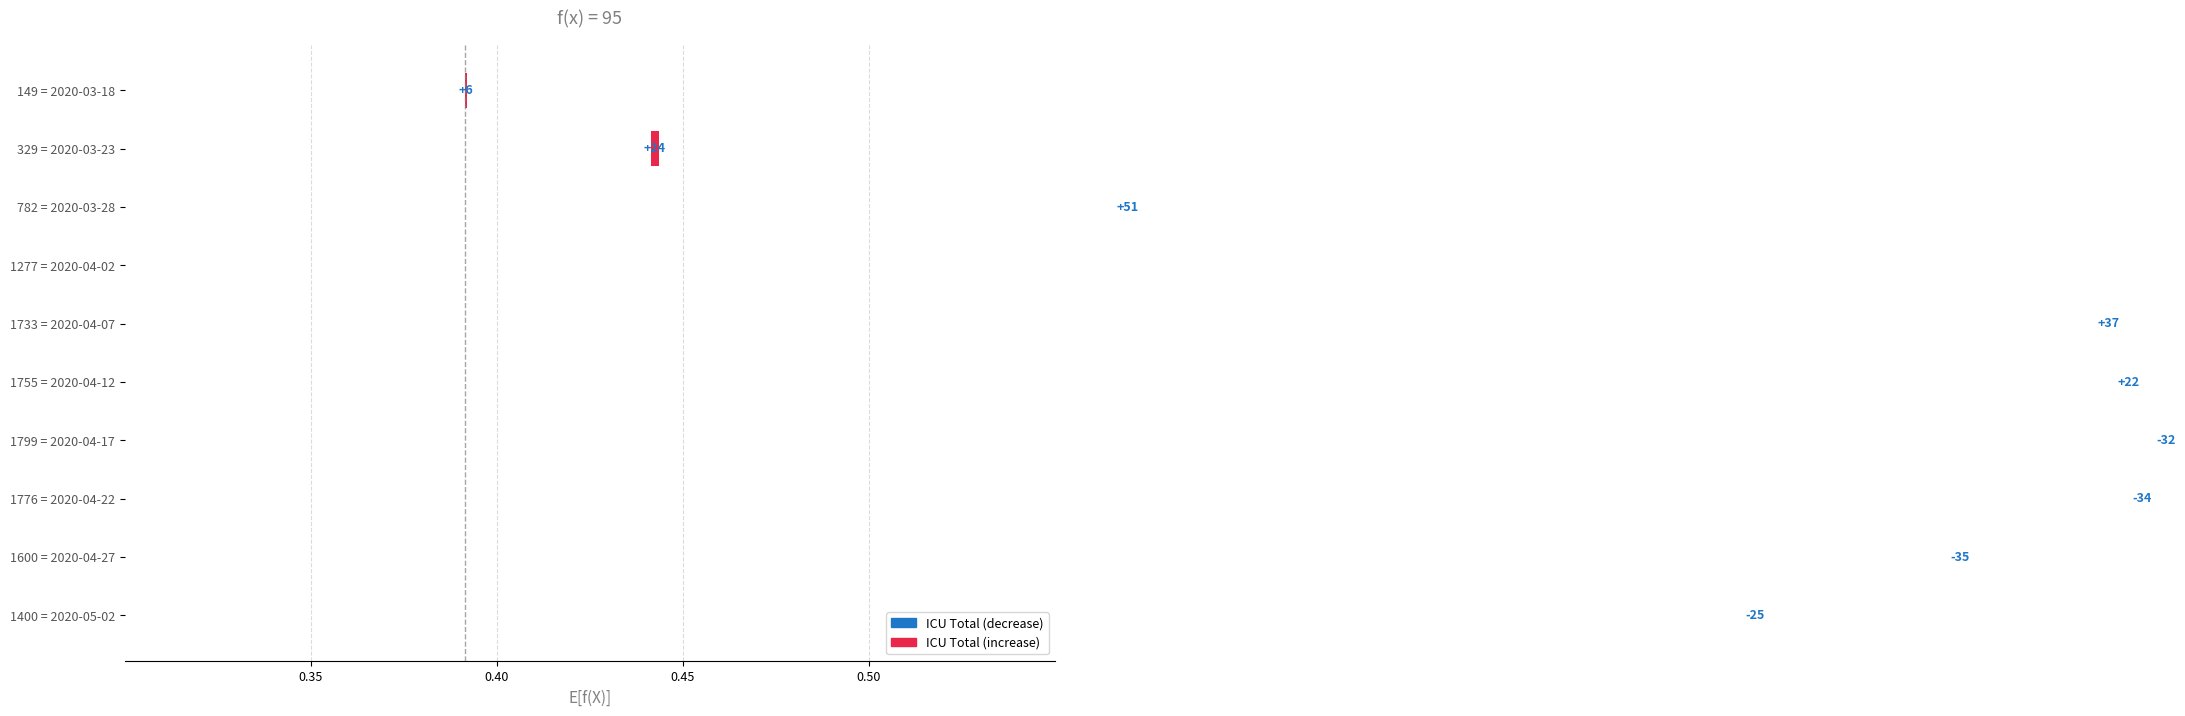

Between 329 = 2020-03-23 and 1277 = 2020-04-02, which is larger?

1277 = 2020-04-02